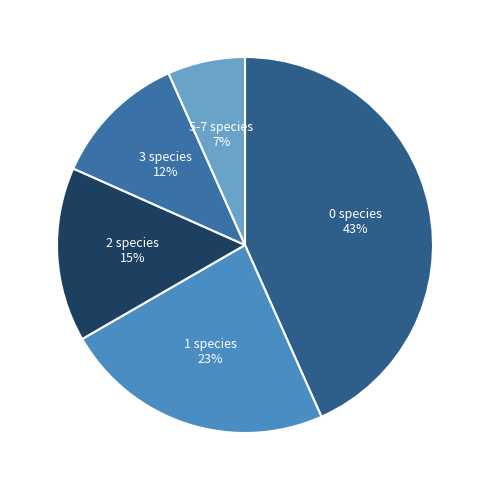

Is there any slice that represents more than half of the pie?

No